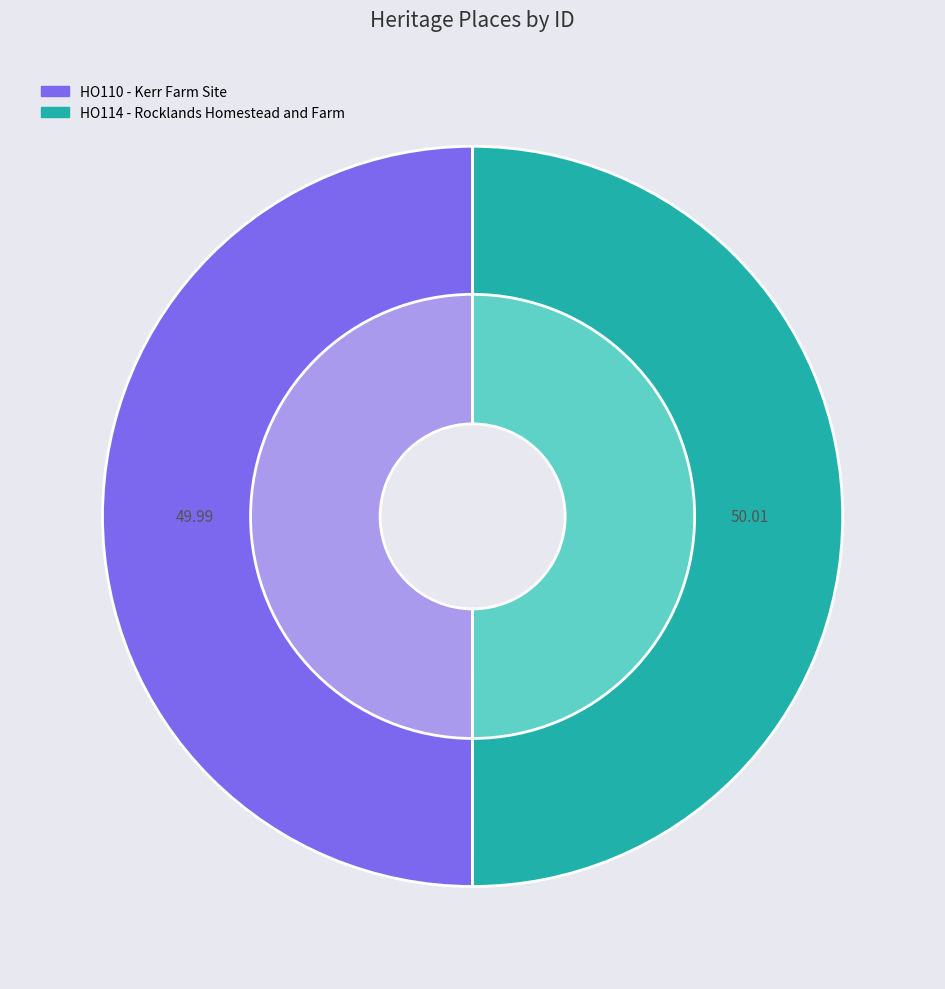

How many slices are in this pie chart?

2